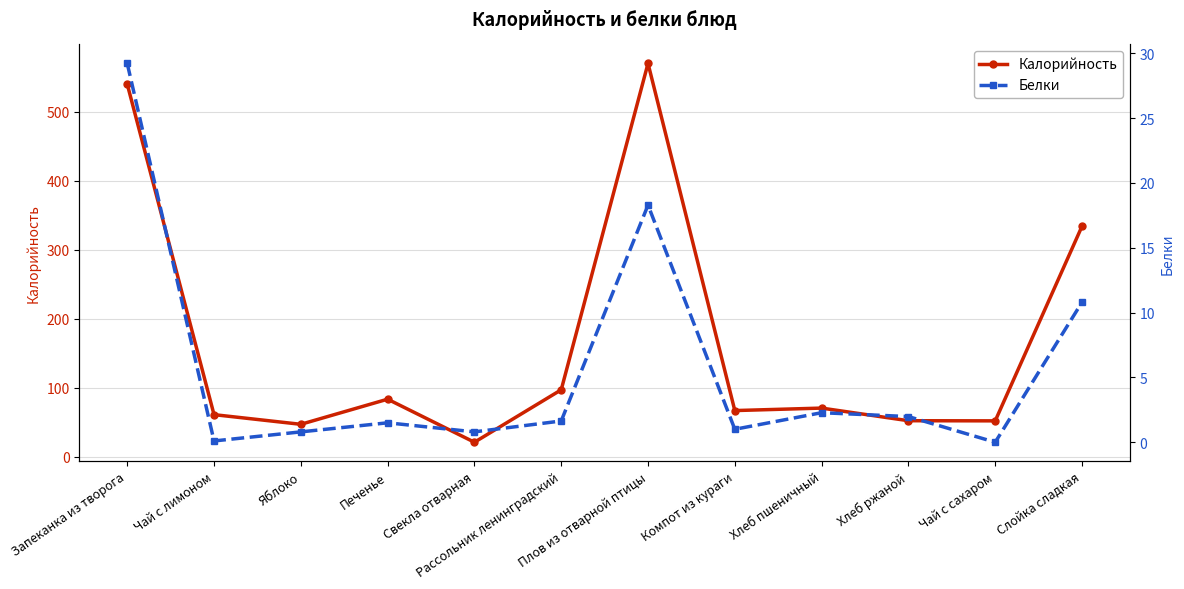

What is the highest value of the Белки series?

29.2